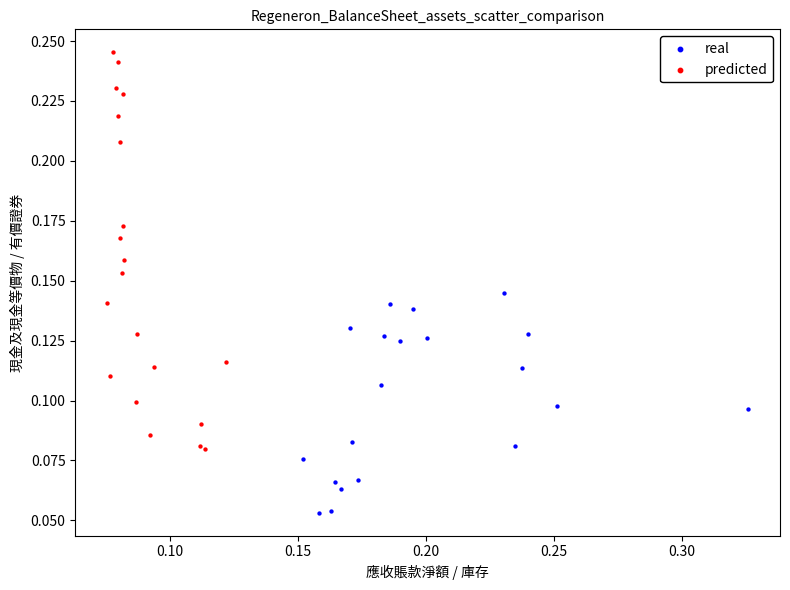

Which series has the largest Y range (max minus min)?

predicted